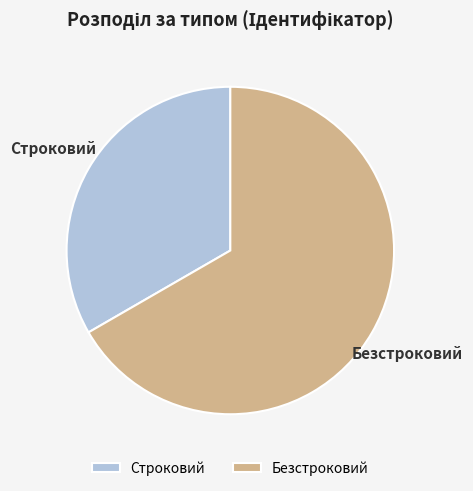

Rank the categories by value from lowest to highest.

Строковий, Безстроковий